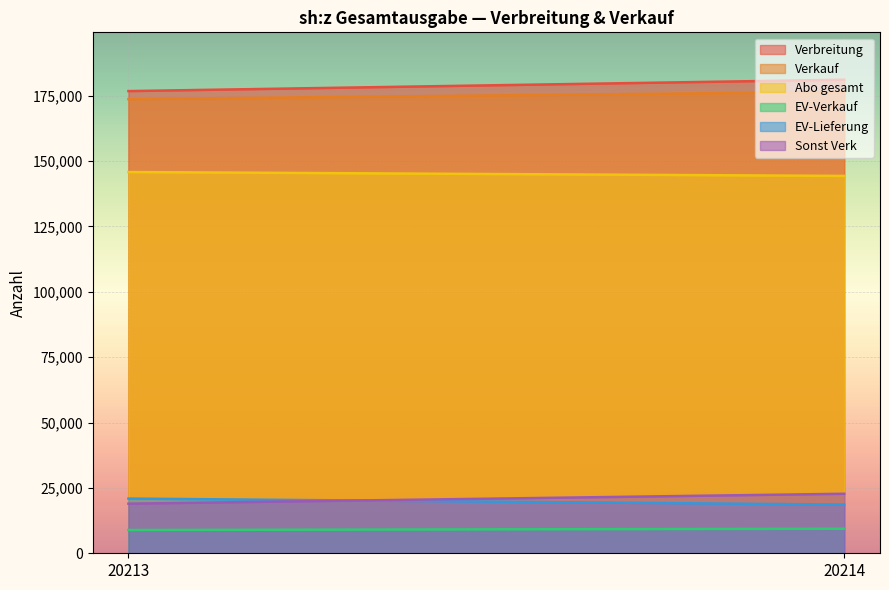

Rank the categories by EV-Lieferung value from highest to lowest.

20213, 20214